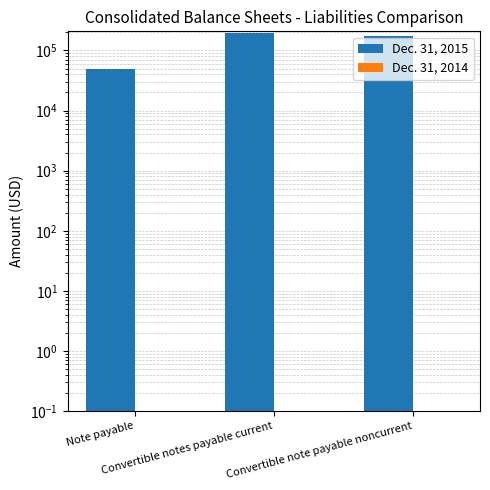

True or false: Dec. 31, 2015 has a value of 194659 at Convertible notes payable current.

True